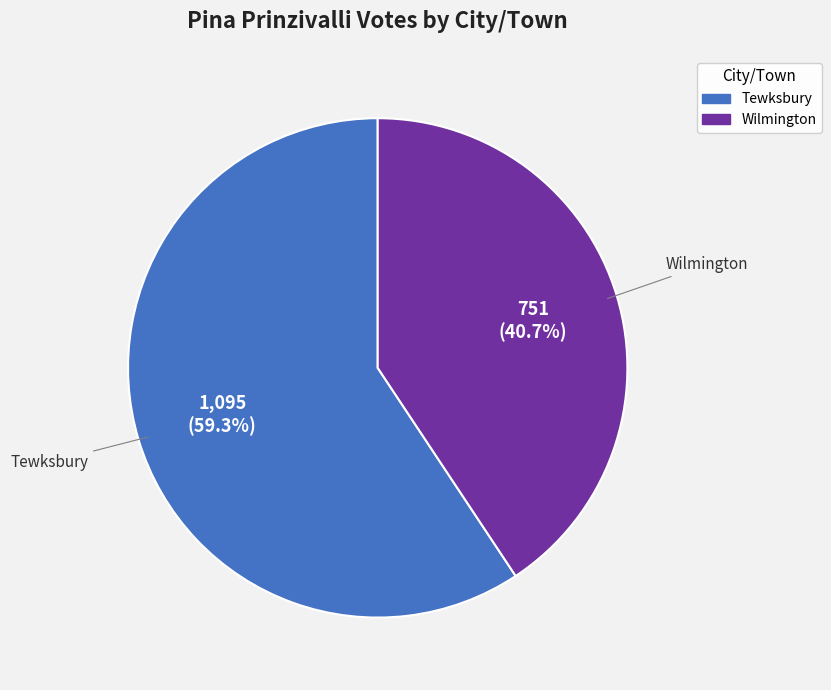

Which has a higher value, Tewksbury or Wilmington?

Tewksbury